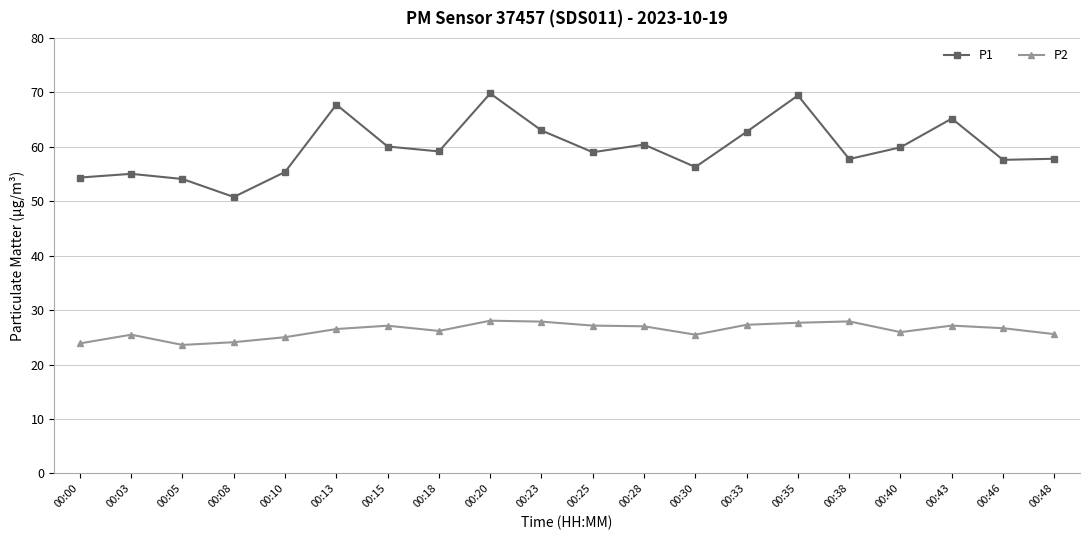

True or false: P1 and P2 intersect in this chart.

False